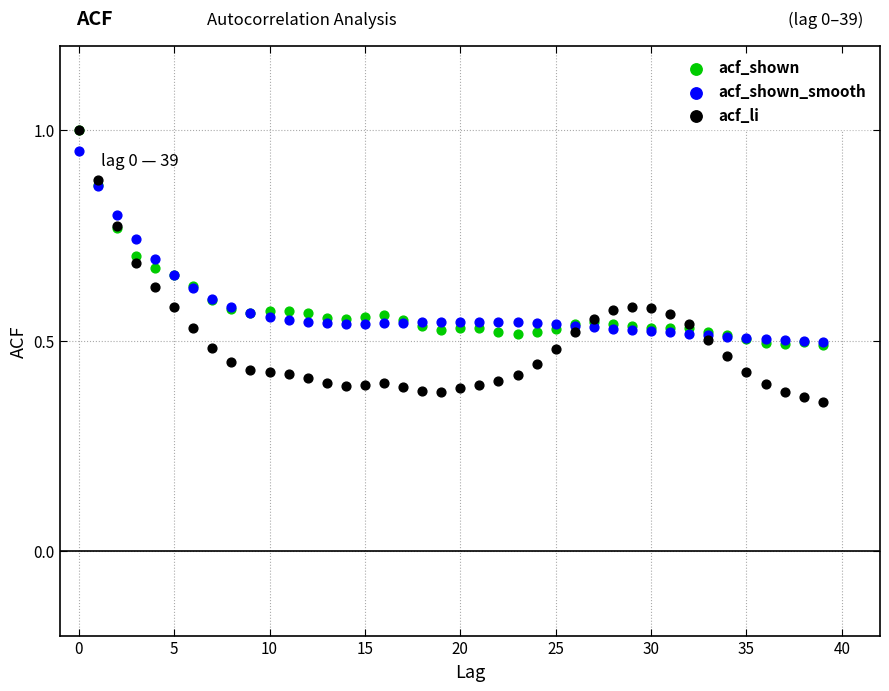

What are all the series names shown in the legend?

acf_shown, acf_shown_smooth, acf_li